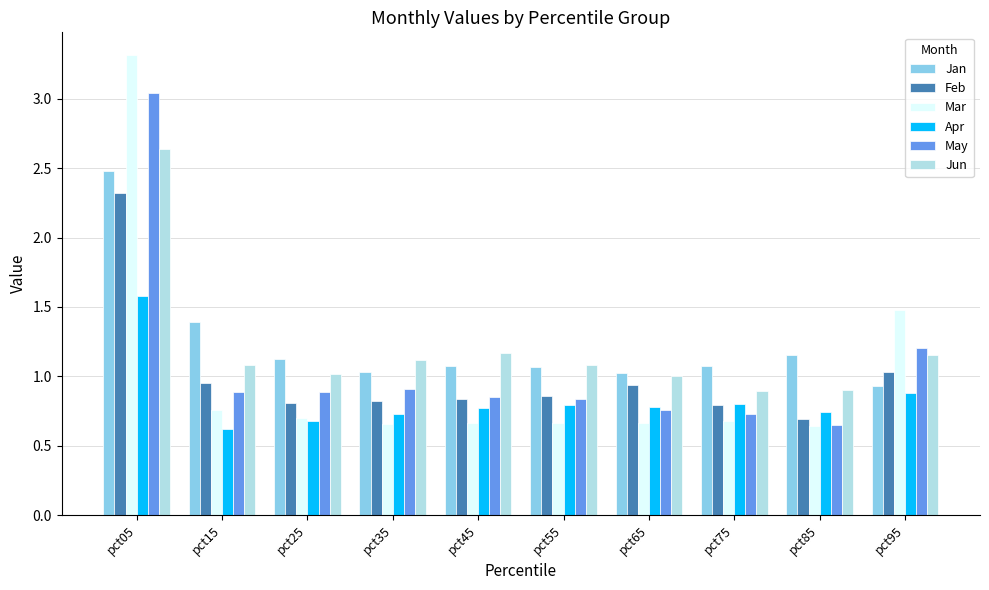

Is the value of Jan at pct55 greater than the value of Mar at pct65?

Yes